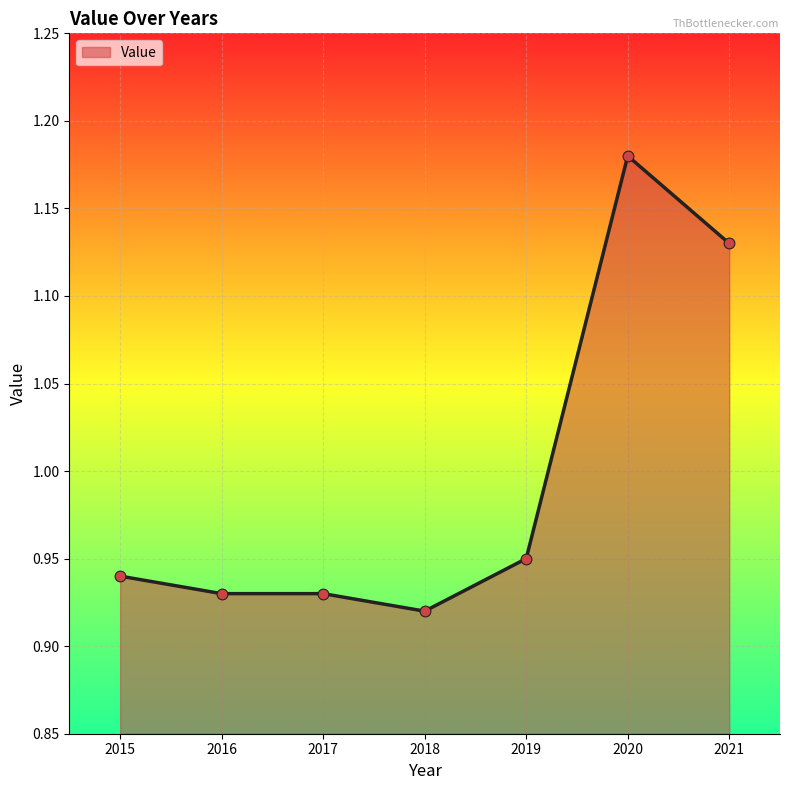

Which has a higher value, 2021 or 2016?

2021